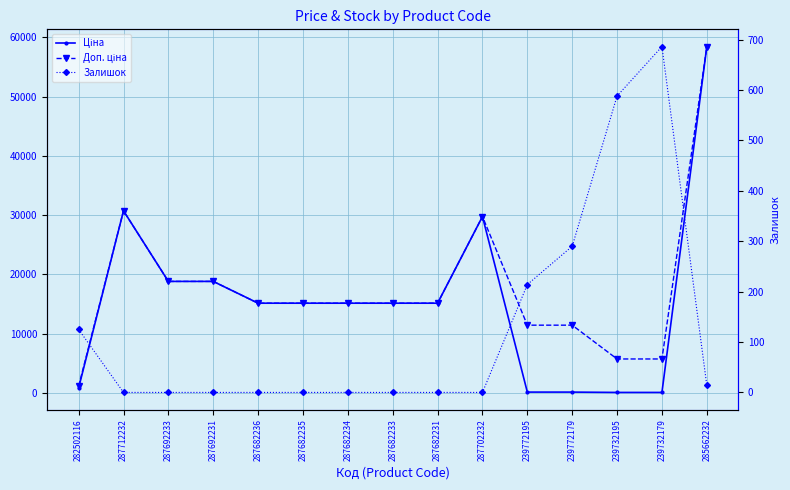

At 239772195, list the series in order from smallest to largest.

Ціна, Залишок, Доп. ціна